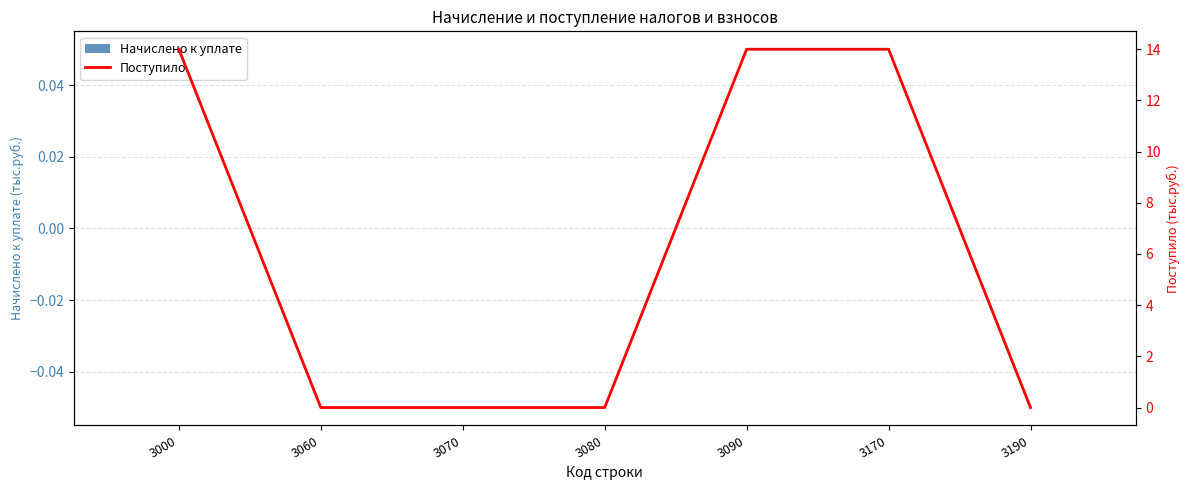

Rank the series at 3080 from lowest to highest value.

Начислено к уплате, Поступило